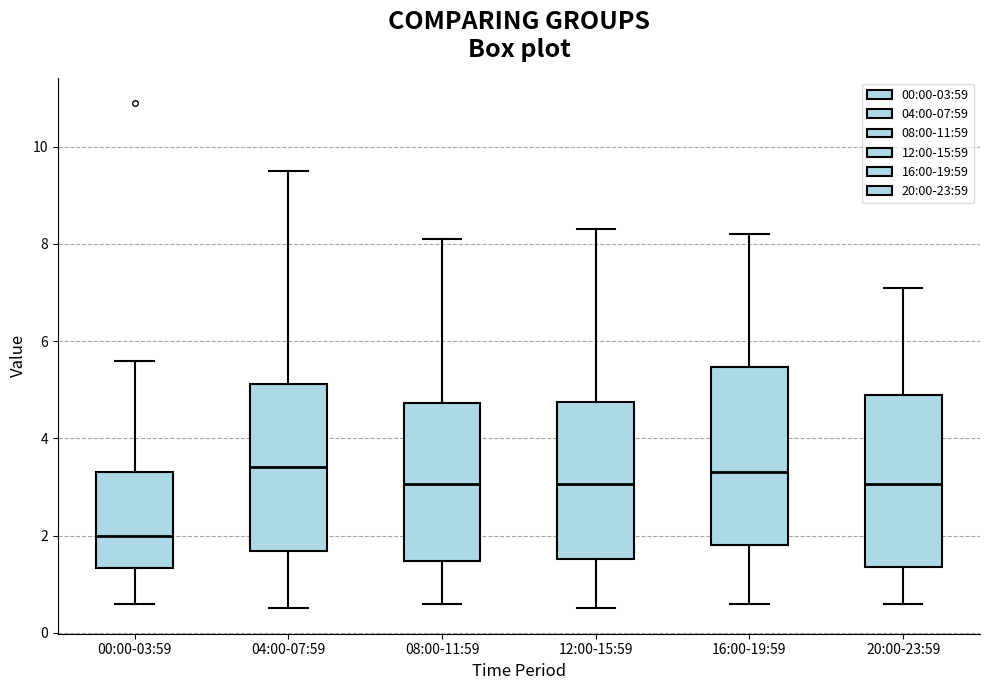

Reading left to right, transcribe this box plot: for each box, give where its median line is, the range the box spans, and where its two whiskers end, as read against the y-axis. The values are not printed on the chart, so give them approximately, as read against the axis.

00:00-03:59: median 2.0, box 1.4 to 3.4, whiskers 0.6 to 5.6
04:00-07:59: median 3.4, box 1.6 to 5.2, whiskers 0.6 to 9.6
08:00-11:59: median 3.0, box 1.4 to 4.8, whiskers 0.6 to 8.2
12:00-15:59: median 3.0, box 1.6 to 4.8, whiskers 0.6 to 8.4
16:00-19:59: median 3.4, box 1.8 to 5.4, whiskers 0.6 to 8.2
20:00-23:59: median 3.0, box 1.4 to 5.0, whiskers 0.6 to 7.2